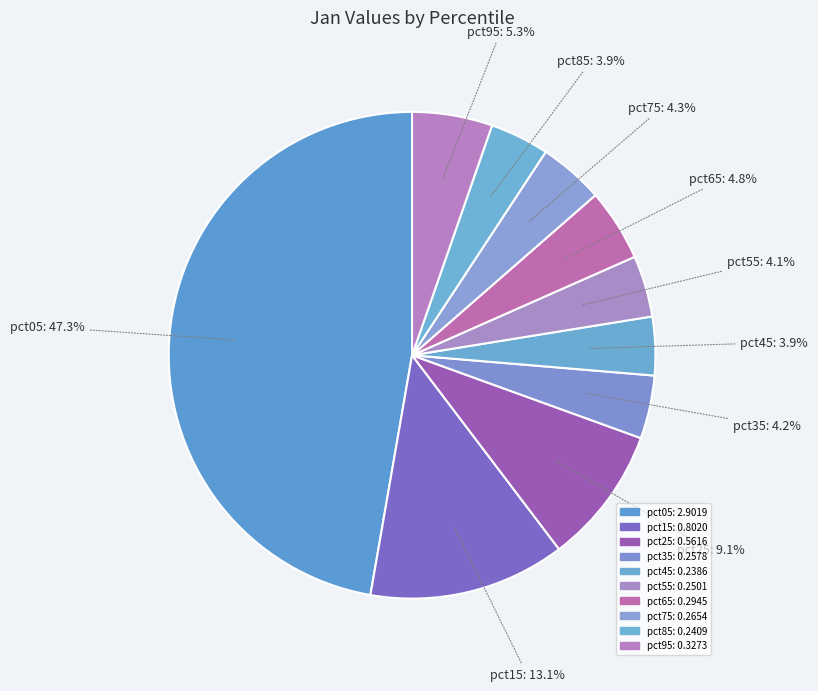

To the nearest percent, what percentage of the pie is pct15?

13%